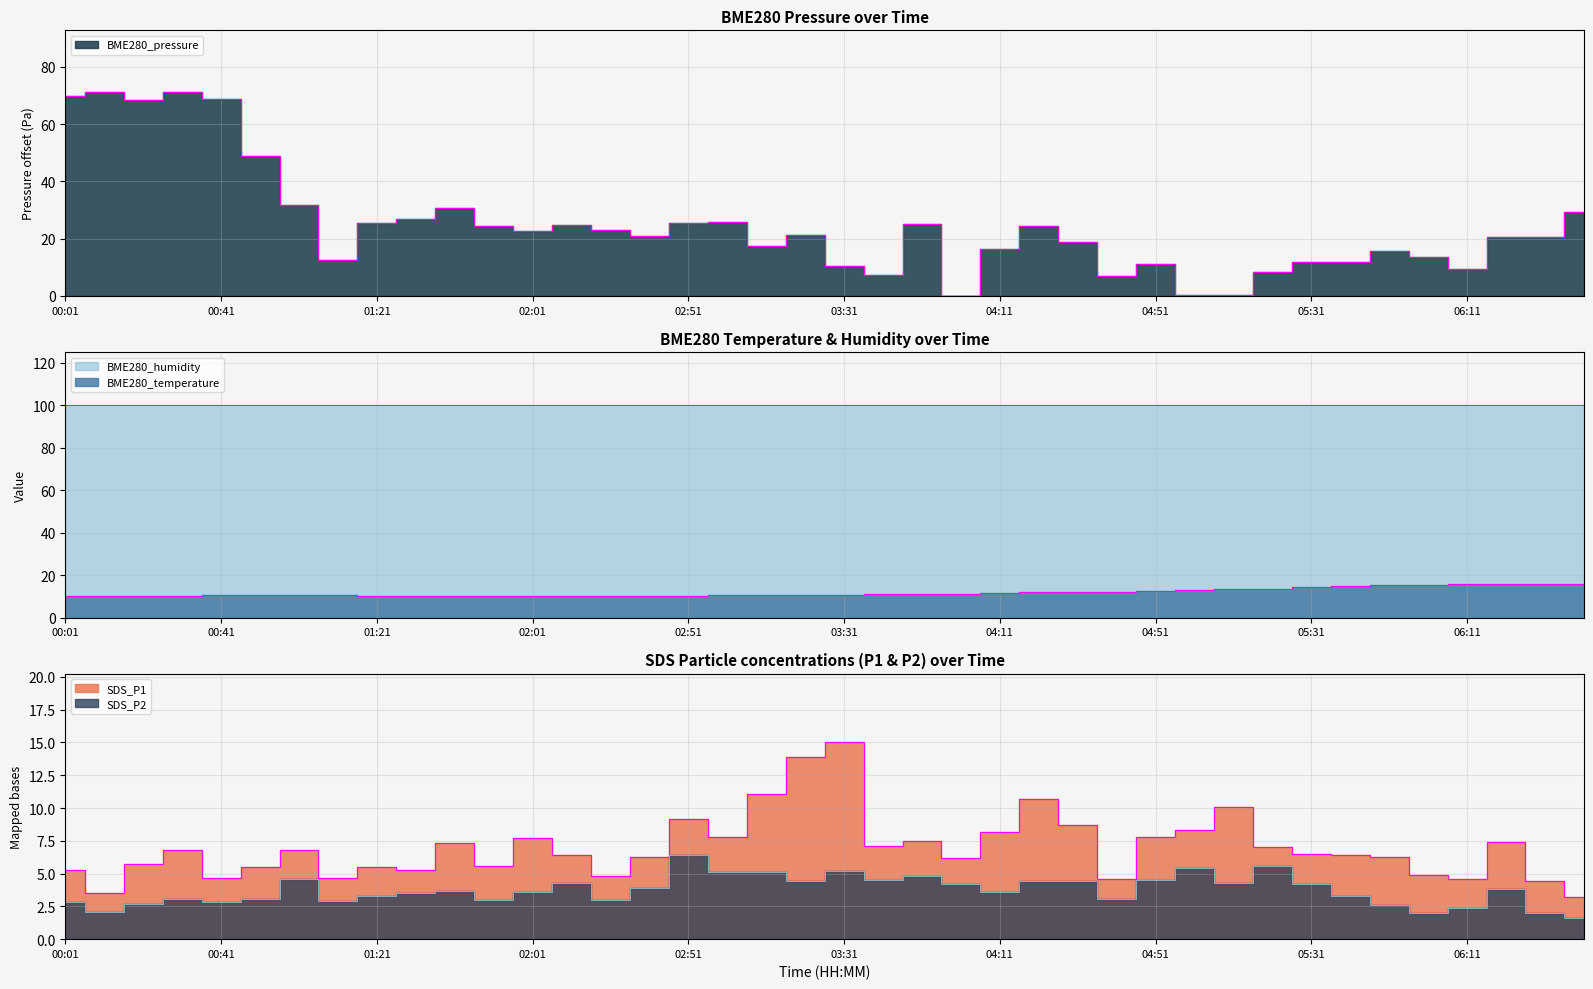

True or false: BME280_pressure has a value of 19.7 at 01:41.

False